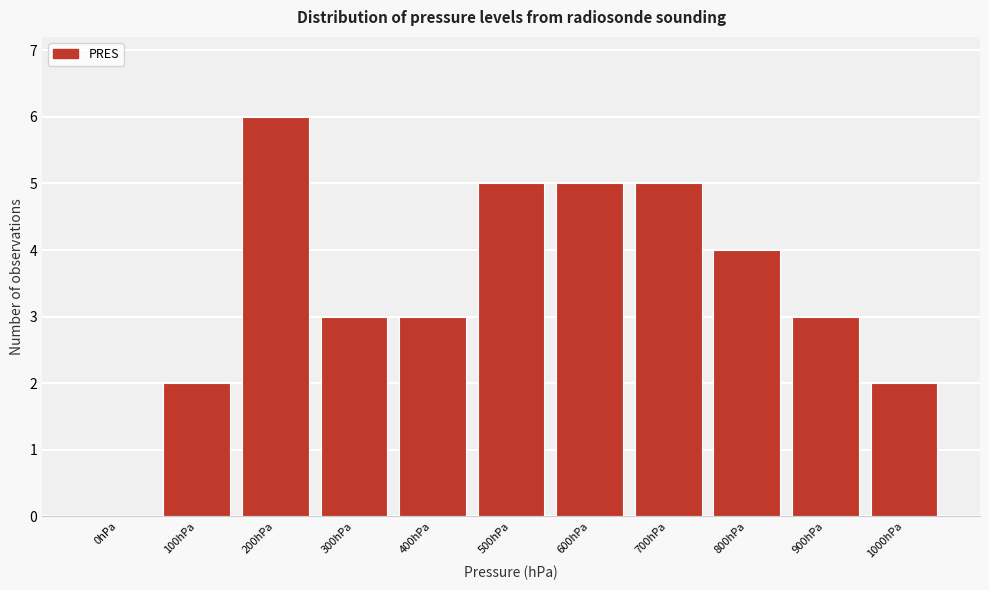

Reading left to right, list all the values displayed in this chart.

0hPa=0	100hPa=2	200hPa=6	300hPa=3	400hPa=3	500hPa=5	600hPa=5	700hPa=5	800hPa=4	900hPa=3	1000hPa=2